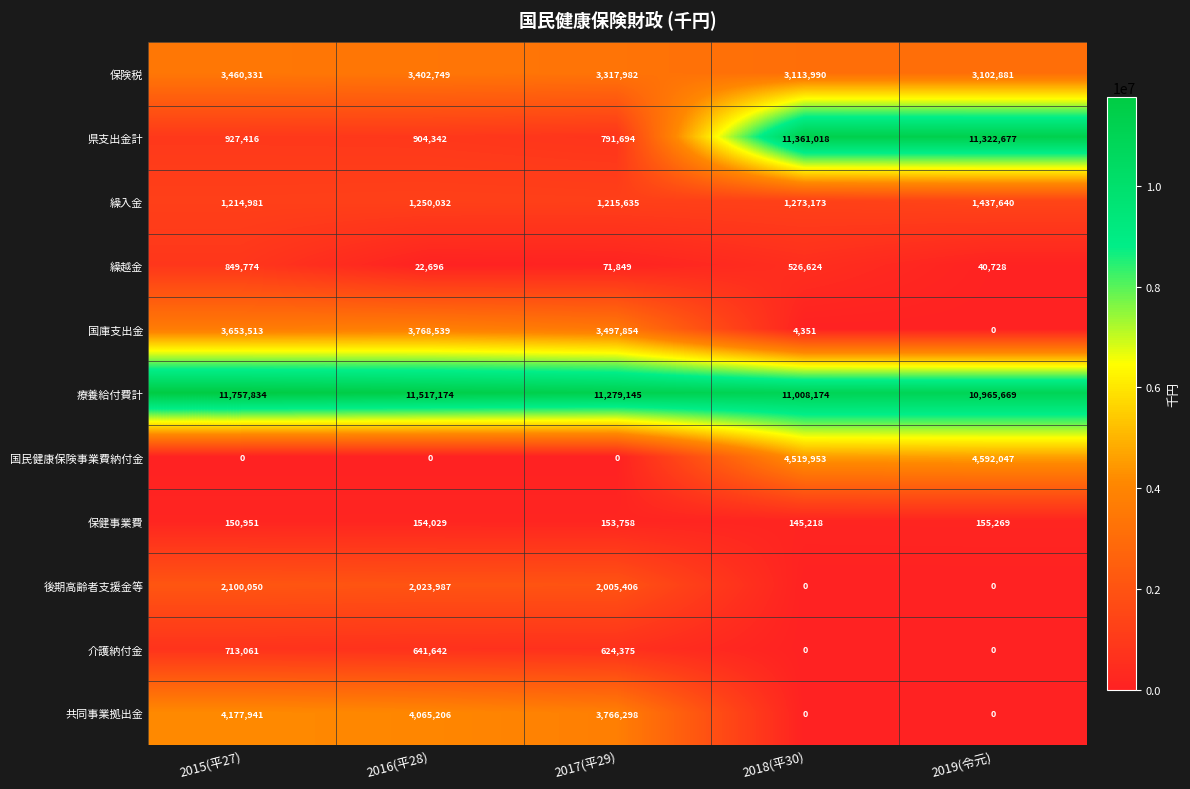

What is the difference between the highest and lowest values at 2016(平28)?

11517174